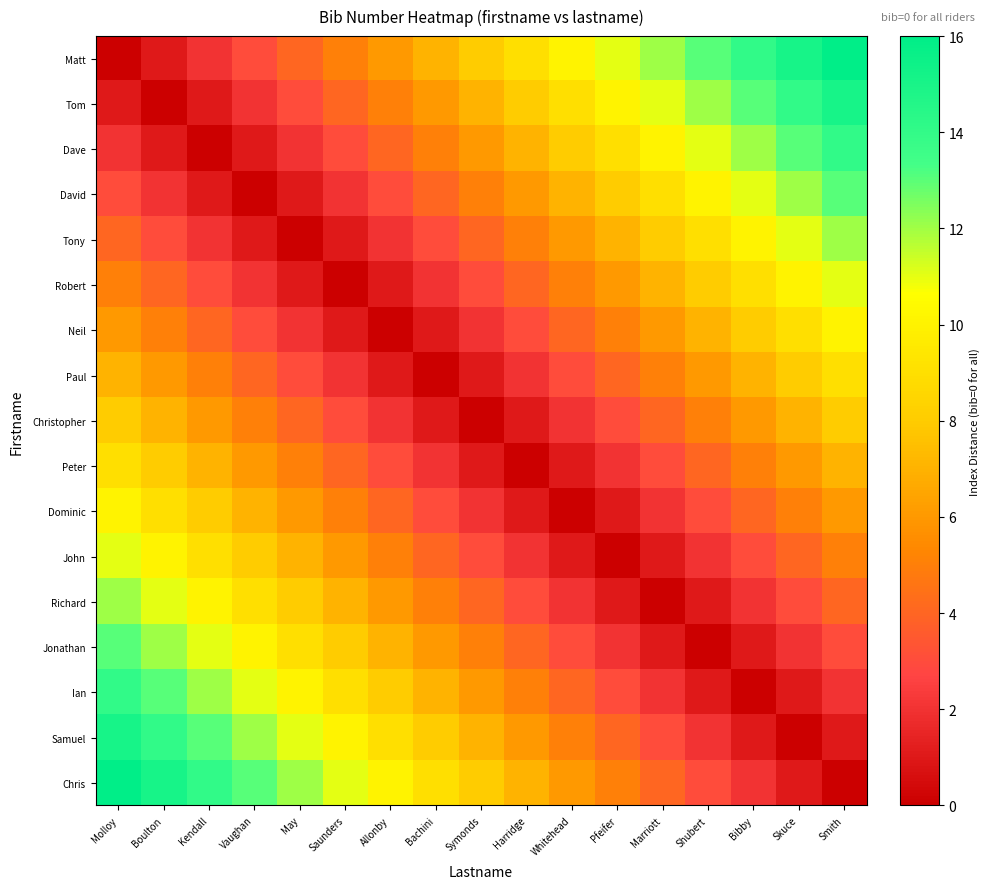

Reading left to right, list all the values displayed in this chart.

Matt: Molloy=0	Boulton=1	Kendall=2	Vaughan=3	May=4	Saunders=5	Allonby=6	Bachini=7	Symonds=8	Harridge=9	Whitehead=10	Pfeifer=11	Marriott=12	Shubert=13	Bibby=14	Skuce=15	Smith=16
Tom: Molloy=1	Boulton=0	Kendall=1	Vaughan=2	May=3	Saunders=4	Allonby=5	Bachini=6	Symonds=7	Harridge=8	Whitehead=9	Pfeifer=10	Marriott=11	Shubert=12	Bibby=13	Skuce=14	Smith=15
Dave: Molloy=2	Boulton=1	Kendall=0	Vaughan=1	May=2	Saunders=3	Allonby=4	Bachini=5	Symonds=6	Harridge=7	Whitehead=8	Pfeifer=9	Marriott=10	Shubert=11	Bibby=12	Skuce=13	Smith=14
David: Molloy=3	Boulton=2	Kendall=1	Vaughan=0	May=1	Saunders=2	Allonby=3	Bachini=4	Symonds=5	Harridge=6	Whitehead=7	Pfeifer=8	Marriott=9	Shubert=10	Bibby=11	Skuce=12	Smith=13
Tony: Molloy=4	Boulton=3	Kendall=2	Vaughan=1	May=0	Saunders=1	Allonby=2	Bachini=3	Symonds=4	Harridge=5	Whitehead=6	Pfeifer=7	Marriott=8	Shubert=9	Bibby=10	Skuce=11	Smith=12
Robert: Molloy=5	Boulton=4	Kendall=3	Vaughan=2	May=1	Saunders=0	Allonby=1	Bachini=2	Symonds=3	Harridge=4	Whitehead=5	Pfeifer=6	Marriott=7	Shubert=8	Bibby=9	Skuce=10	Smith=11
Neil: Molloy=6	Boulton=5	Kendall=4	Vaughan=3	May=2	Saunders=1	Allonby=0	Bachini=1	Symonds=2	Harridge=3	Whitehead=4	Pfeifer=5	Marriott=6	Shubert=7	Bibby=8	Skuce=9	Smith=10
Paul: Molloy=7	Boulton=6	Kendall=5	Vaughan=4	May=3	Saunders=2	Allonby=1	Bachini=0	Symonds=1	Harridge=2	Whitehead=3	Pfeifer=4	Marriott=5	Shubert=6	Bibby=7	Skuce=8	Smith=9
Christopher: Molloy=8	Boulton=7	Kendall=6	Vaughan=5	May=4	Saunders=3	Allonby=2	Bachini=1	Symonds=0	Harridge=1	Whitehead=2	Pfeifer=3	Marriott=4	Shubert=5	Bibby=6	Skuce=7	Smith=8
Peter: Molloy=9	Boulton=8	Kendall=7	Vaughan=6	May=5	Saunders=4	Allonby=3	Bachini=2	Symonds=1	Harridge=0	Whitehead=1	Pfeifer=2	Marriott=3	Shubert=4	Bibby=5	Skuce=6	Smith=7
Dominic: Molloy=10	Boulton=9	Kendall=8	Vaughan=7	May=6	Saunders=5	Allonby=4	Bachini=3	Symonds=2	Harridge=1	Whitehead=0	Pfeifer=1	Marriott=2	Shubert=3	Bibby=4	Skuce=5	Smith=6
John: Molloy=11	Boulton=10	Kendall=9	Vaughan=8	May=7	Saunders=6	Allonby=5	Bachini=4	Symonds=3	Harridge=2	Whitehead=1	Pfeifer=0	Marriott=1	Shubert=2	Bibby=3	Skuce=4	Smith=5
Richard: Molloy=12	Boulton=11	Kendall=10	Vaughan=9	May=8	Saunders=7	Allonby=6	Bachini=5	Symonds=4	Harridge=3	Whitehead=2	Pfeifer=1	Marriott=0	Shubert=1	Bibby=2	Skuce=3	Smith=4
Jonathan: Molloy=13	Boulton=12	Kendall=11	Vaughan=10	May=9	Saunders=8	Allonby=7	Bachini=6	Symonds=5	Harridge=4	Whitehead=3	Pfeifer=2	Marriott=1	Shubert=0	Bibby=1	Skuce=2	Smith=3
Ian: Molloy=14	Boulton=13	Kendall=12	Vaughan=11	May=10	Saunders=9	Allonby=8	Bachini=7	Symonds=6	Harridge=5	Whitehead=4	Pfeifer=3	Marriott=2	Shubert=1	Bibby=0	Skuce=1	Smith=2
Samuel: Molloy=15	Boulton=14	Kendall=13	Vaughan=12	May=11	Saunders=10	Allonby=9	Bachini=8	Symonds=7	Harridge=6	Whitehead=5	Pfeifer=4	Marriott=3	Shubert=2	Bibby=1	Skuce=0	Smith=1
Chris: Molloy=16	Boulton=15	Kendall=14	Vaughan=13	May=12	Saunders=11	Allonby=10	Bachini=9	Symonds=8	Harridge=7	Whitehead=6	Pfeifer=5	Marriott=4	Shubert=3	Bibby=2	Skuce=1	Smith=0